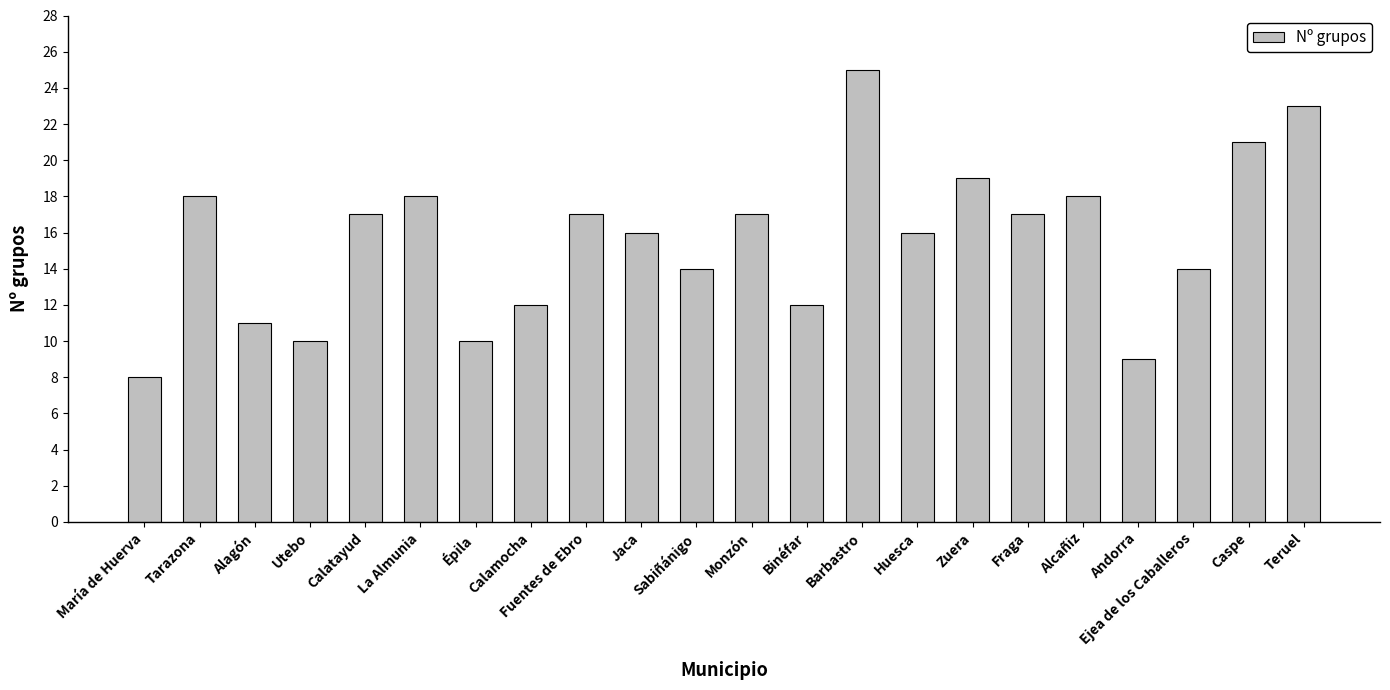

Reading left to right, list all the values displayed in this chart.

María de Huerva=8	Tarazona=18	Alagón=11	Utebo=10	Calatayud=17	La Almunia=18	Épila=10	Calamocha=12	Fuentes de Ebro=17	Jaca=16	Sabiñánigo=14	Monzón=17	Binéfar=12	Barbastro=25	Huesca=16	Zuera=19	Fraga=17	Alcañiz=18	Andorra=9	Ejea de los Caballeros=14	Caspe=21	Teruel=23